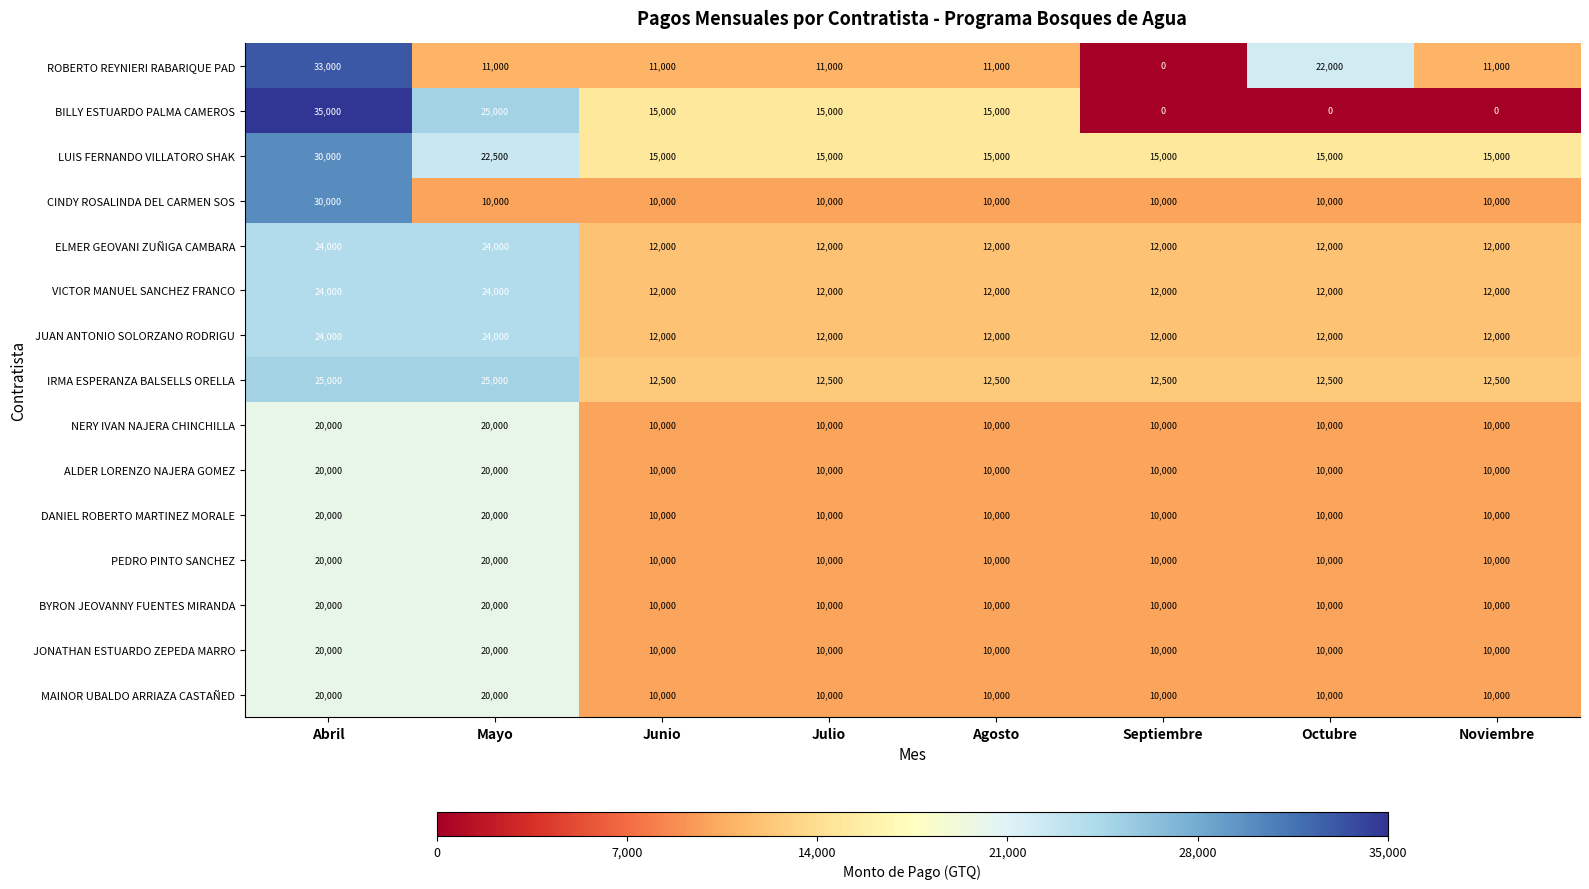

What is the sum of the LUIS FERNANDO VILLATORO SHAK values at Septiembre and Octubre?

30000